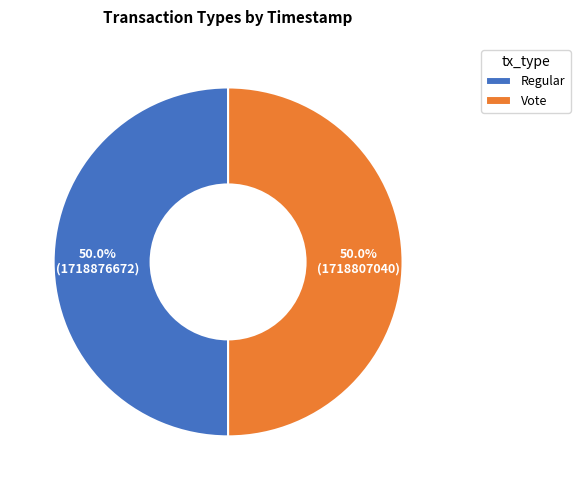

What percentage is the Regular slice, to the nearest percent?

50%